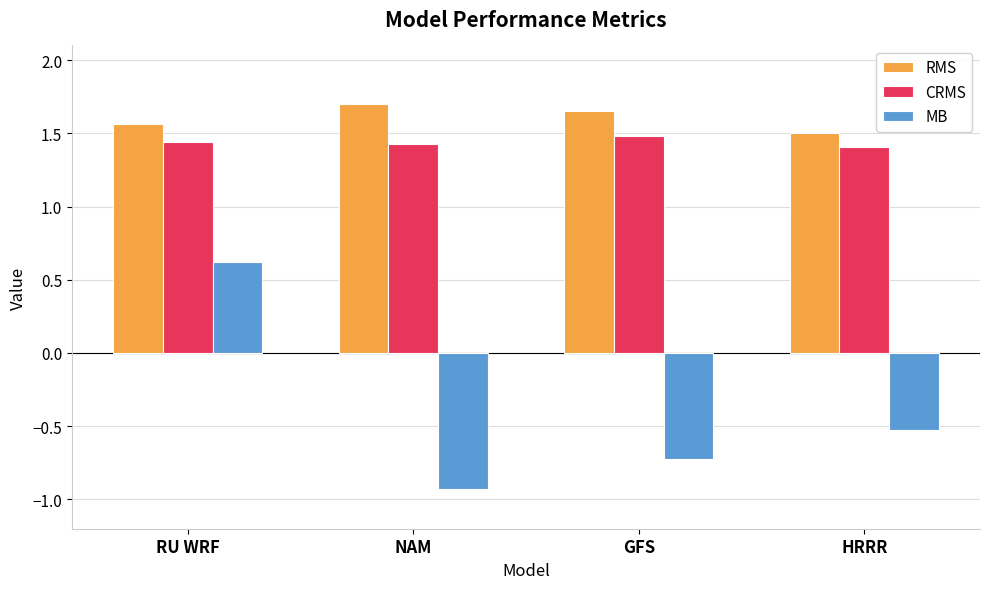

At which label does MB reach its peak?

RU WRF